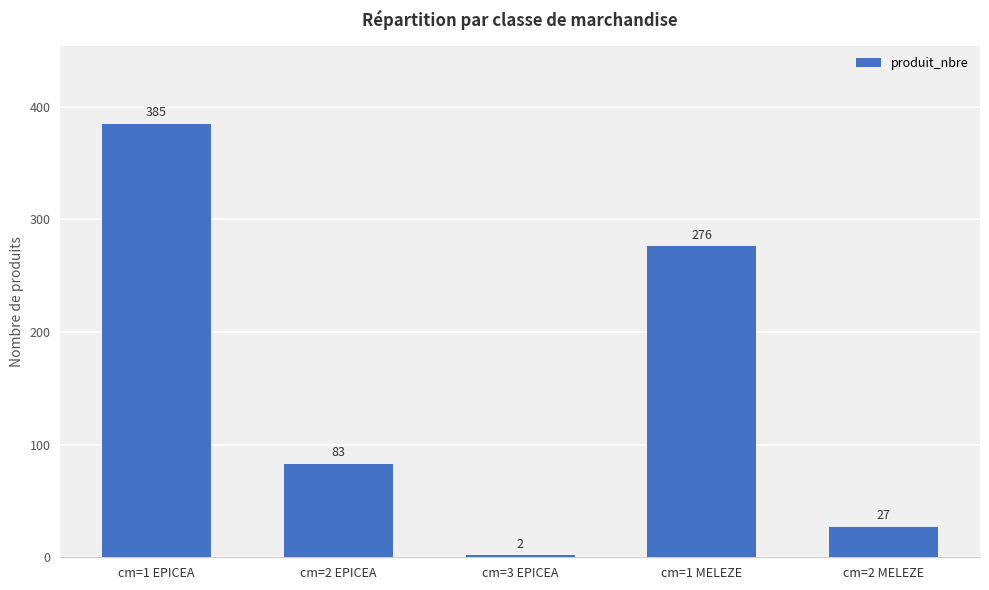

What is the label of the 2nd bar from the left?

cm=2 EPICEA